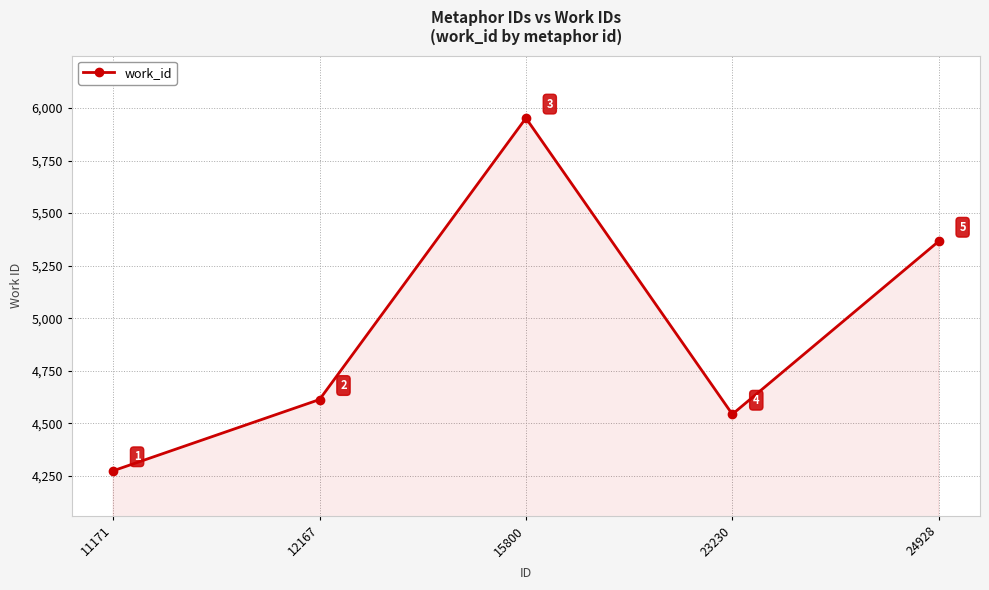

Read the value at 24928, to the nearest 100.

5400